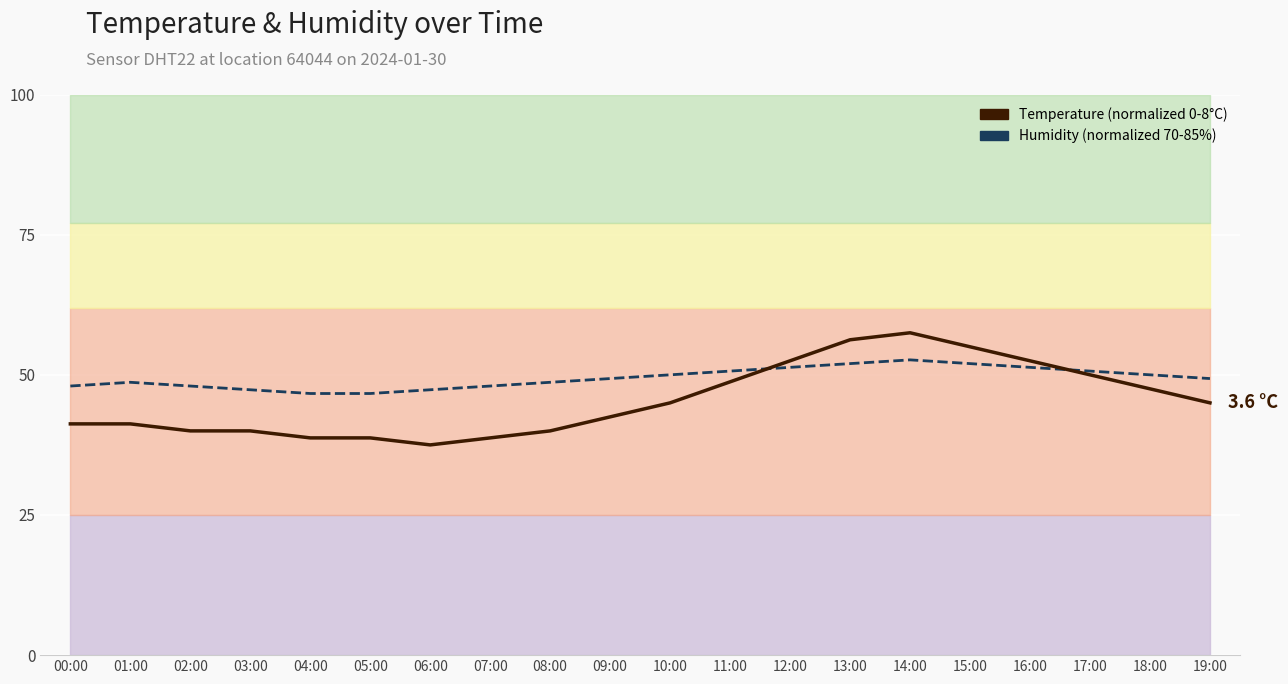

At which label does Temperature (normalized) reach its peak?

14:00